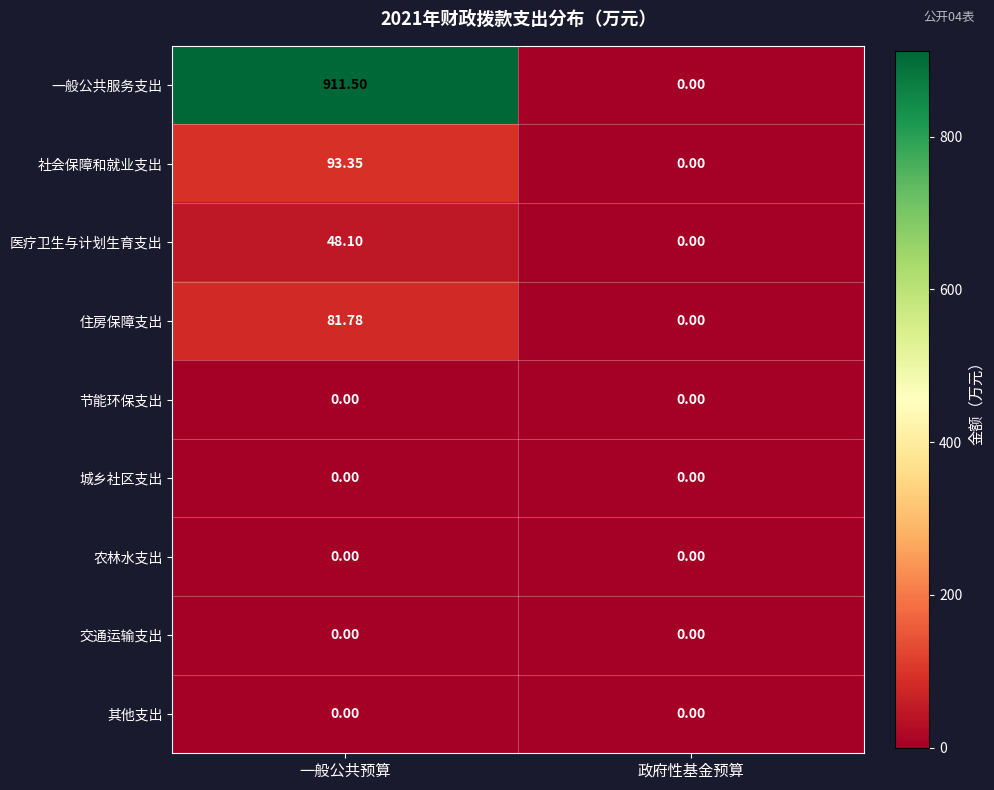

At which label does 一般公共服务支出 reach its peak?

一般公共预算